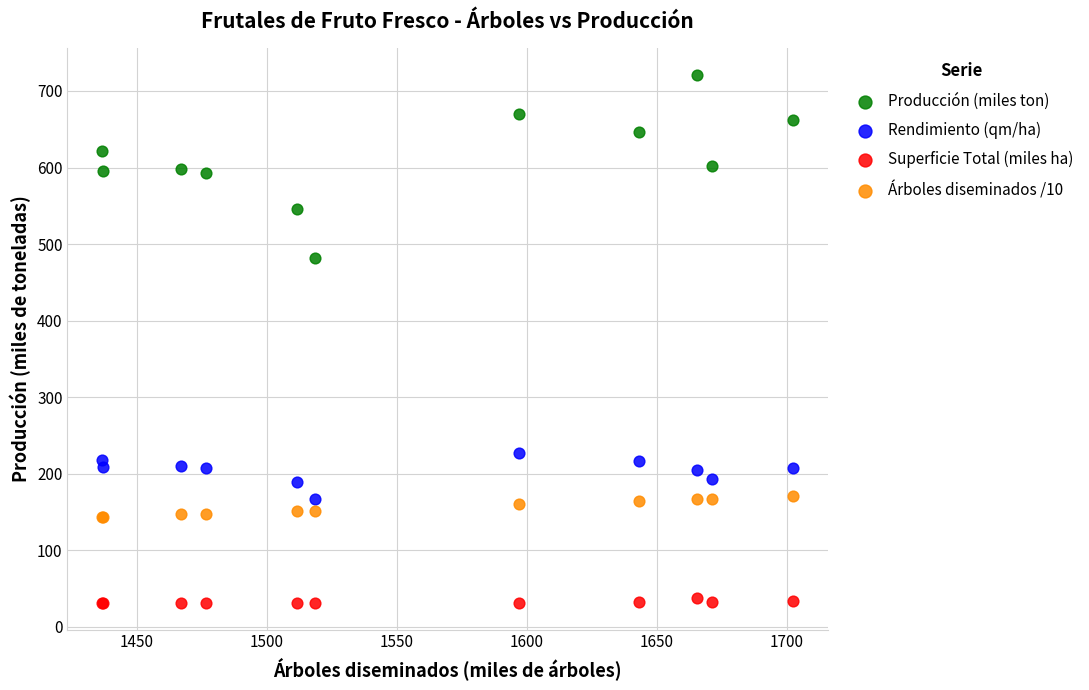

Which series has the widest spread of Y values?

Producción (miles ton)